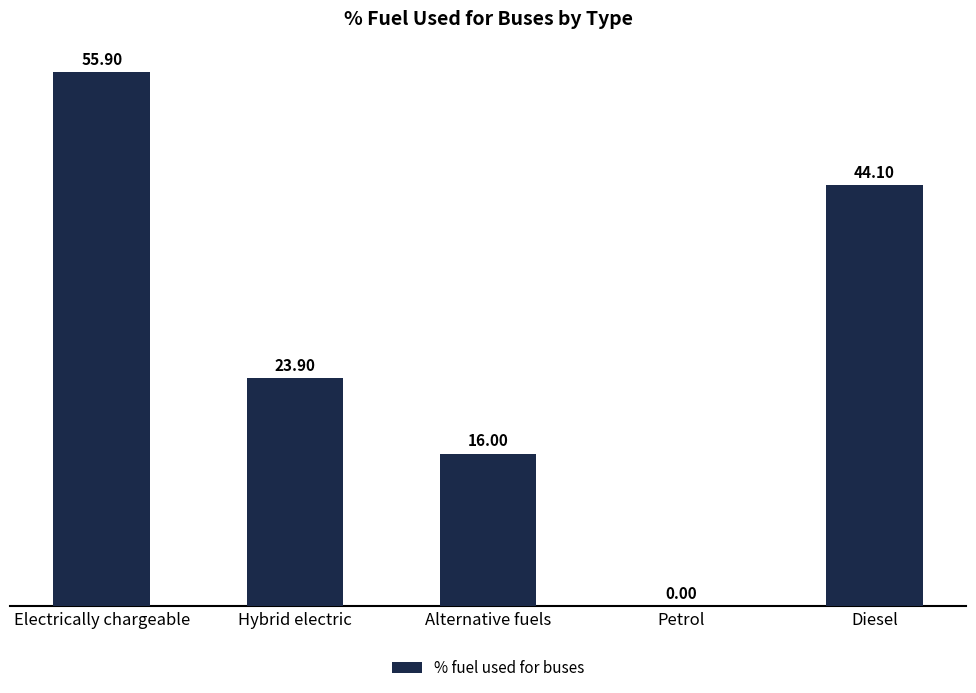

Which has a higher value, Petrol or Alternative fuels?

Alternative fuels